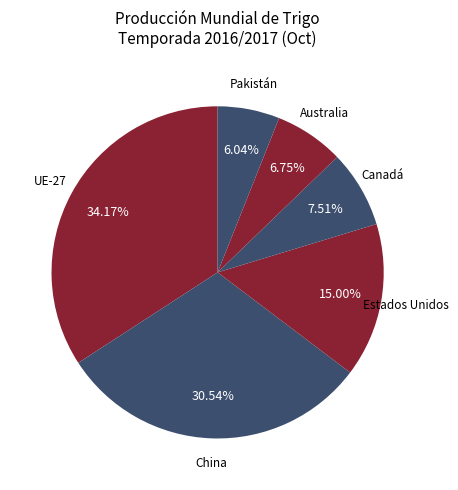

Which category has the smallest portion of the pie?

Pakistán